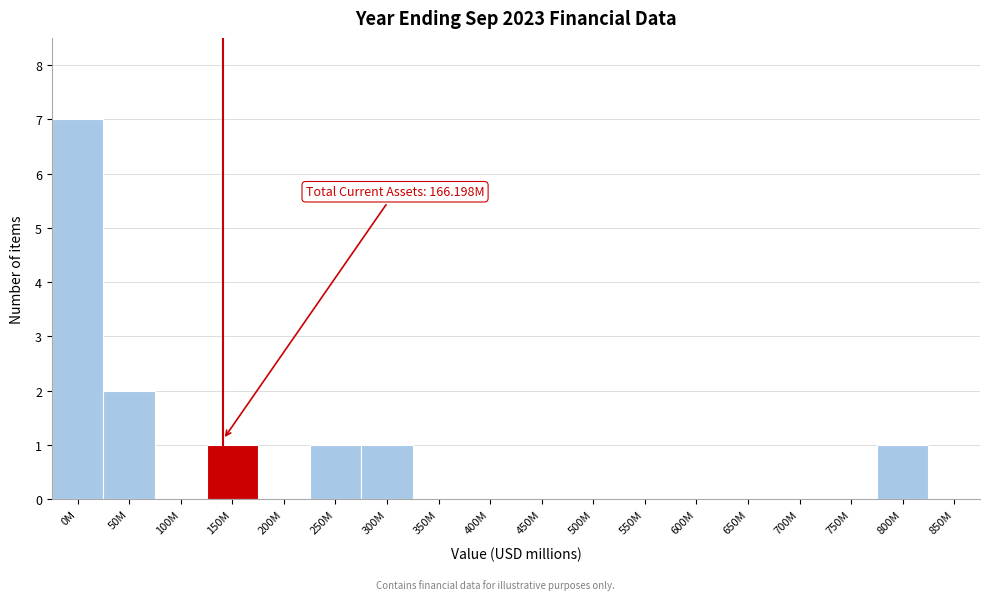

Reading left to right, what are all the values shown in this chart?

0M=7	50M=2	100M=0	150M=1	200M=0	250M=1	300M=1	350M=0	400M=0	450M=0	500M=0	550M=0	600M=0	650M=0	700M=0	750M=0	800M=1	850M=0